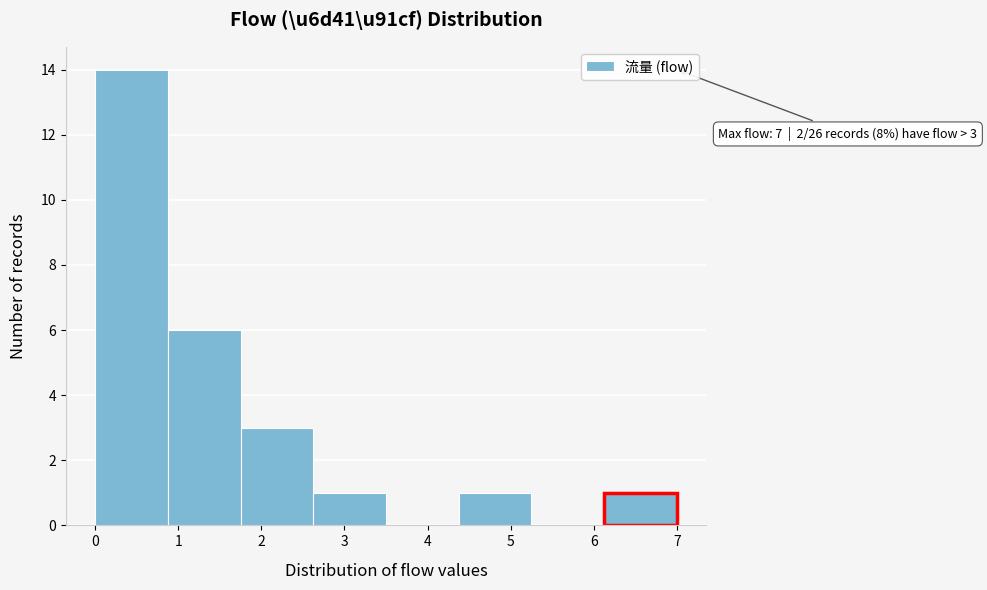

Which range on the x-axis has the tallest bar?

0.0 to 0.9